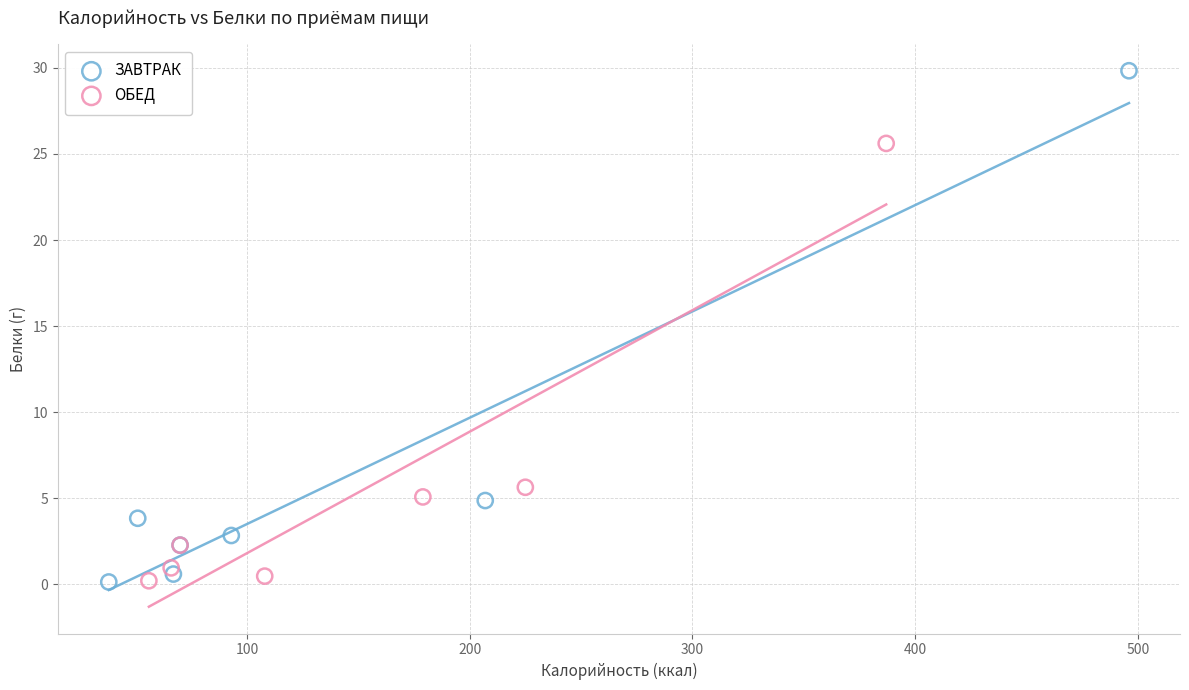

Which series has the widest spread of Y values?

ЗАВТРАК